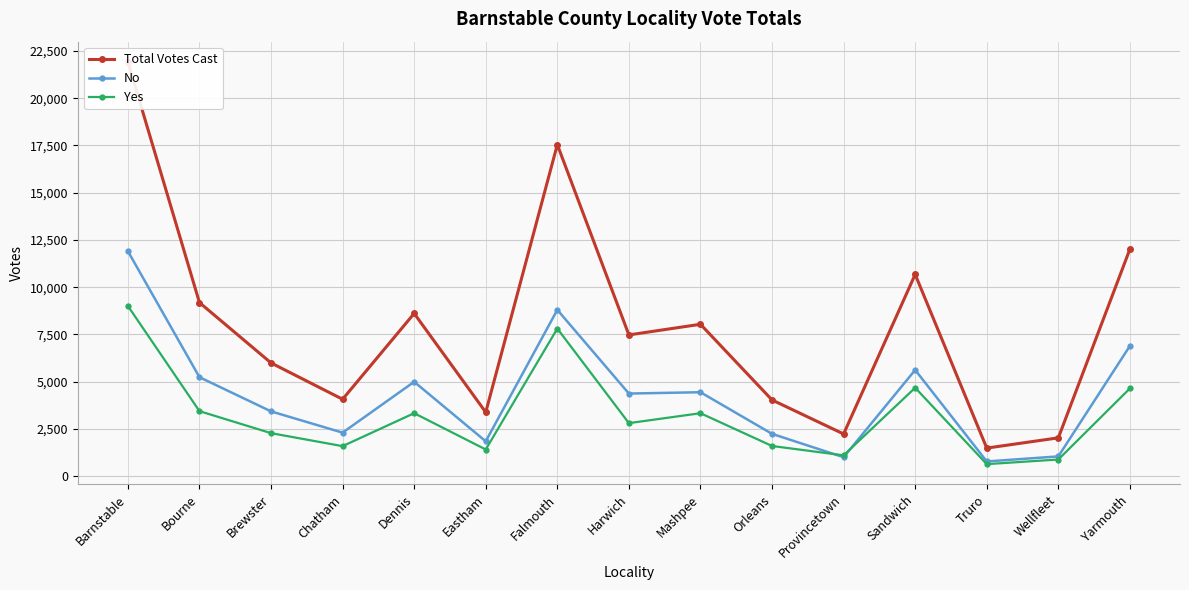

The value of Total Votes Cast at Brewster is 3016. True or false?

False